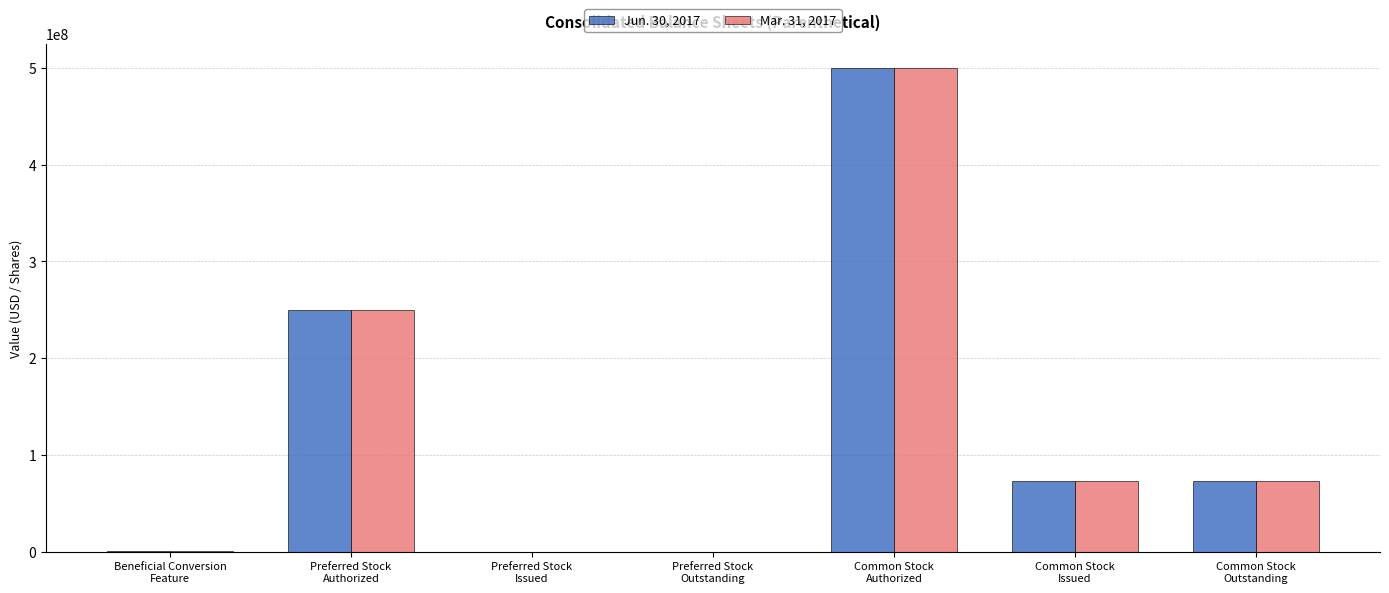

What is the maximum value shown in the chart?

500000000